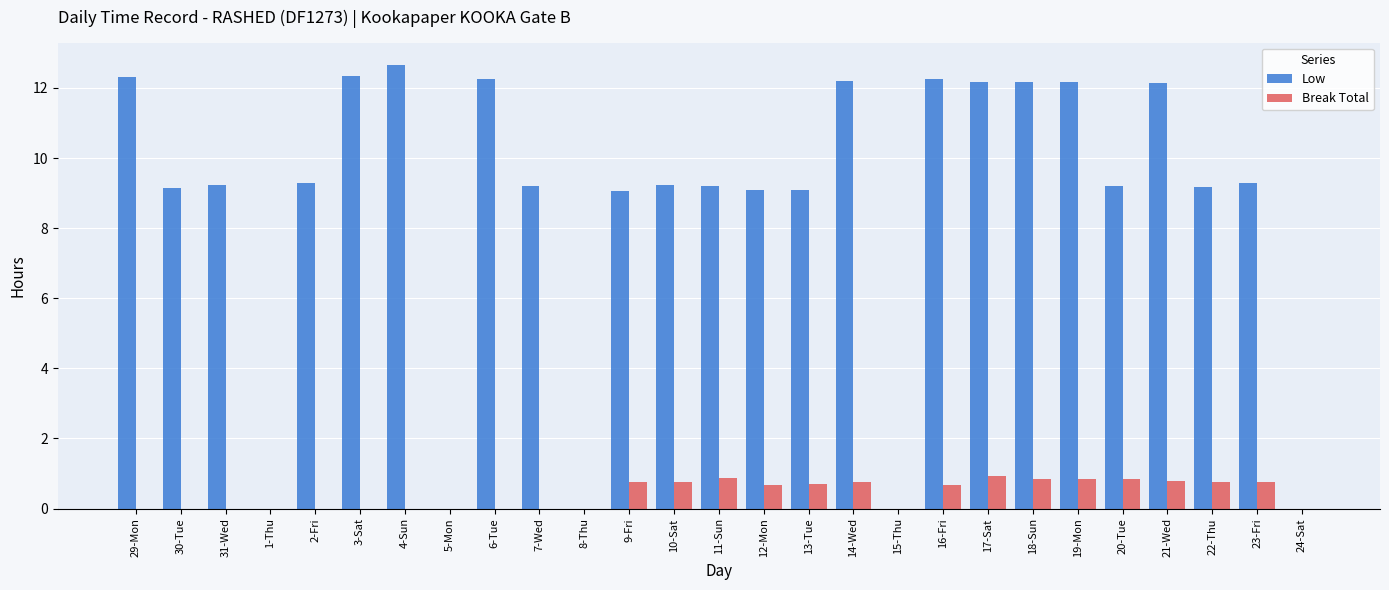

What is the greatest value displayed?

12.7